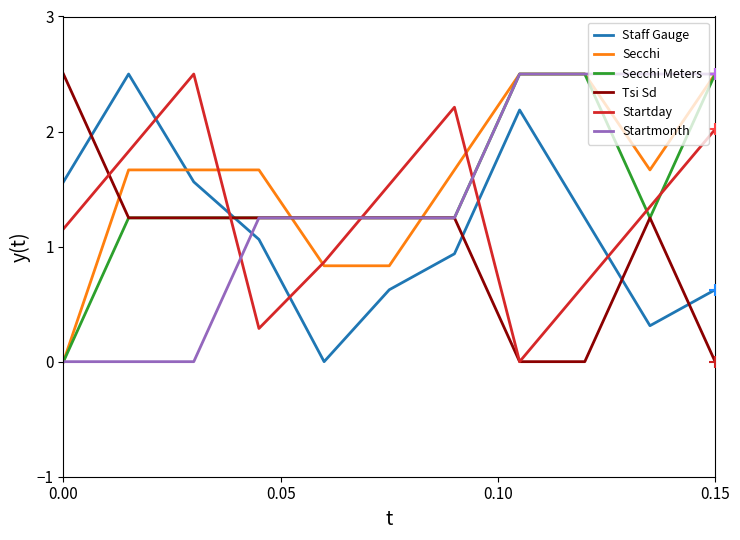

What is the maximum value for Startday?

2.5